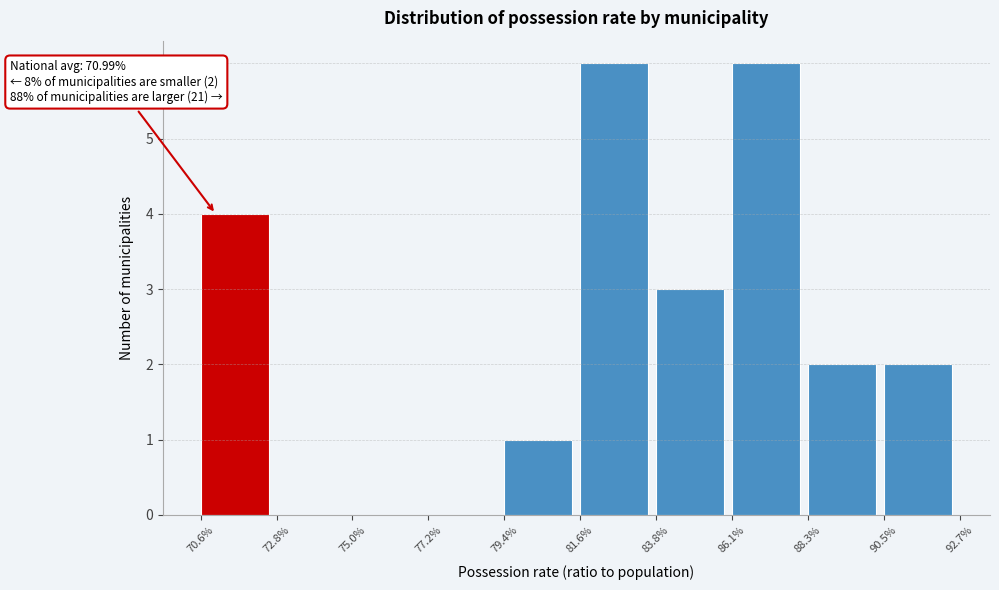

Reading right to left, what are all the values shown in this chart?

90.5%=2	88.3%=2	86.1%=6	83.8%=3	81.6%=6	79.4%=1	77.2%=0	75.0%=0	72.8%=0	70.6%=4